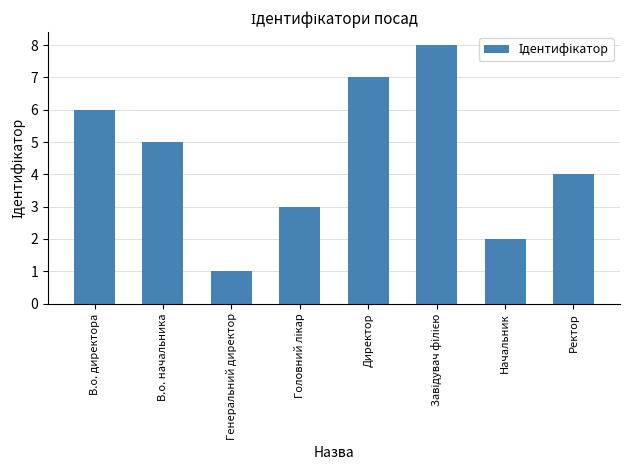

True or false: the data shows 7 at Директор.

True